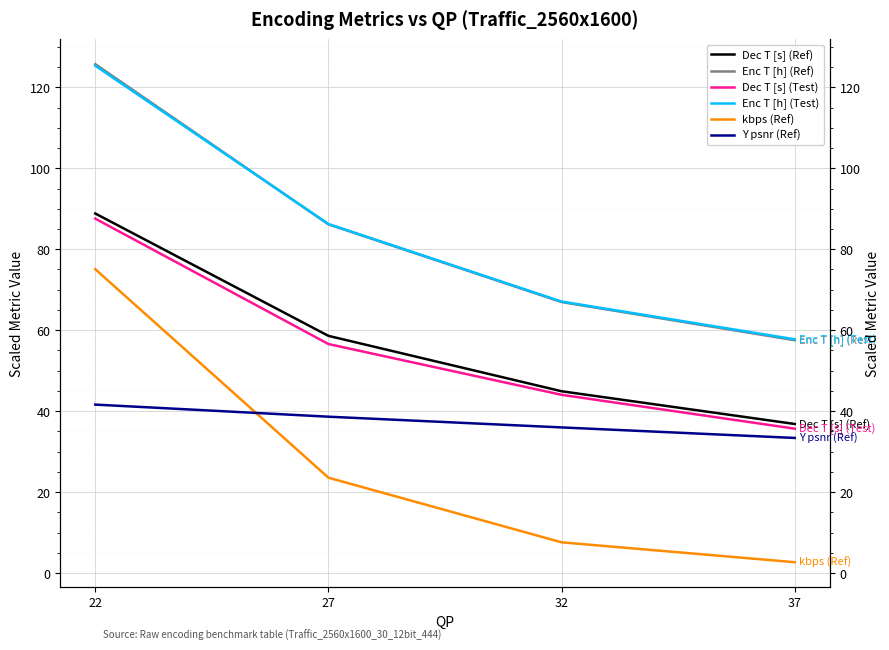

What is the value of the Y psnr (Ref) point at the 4th from the left?

33.4